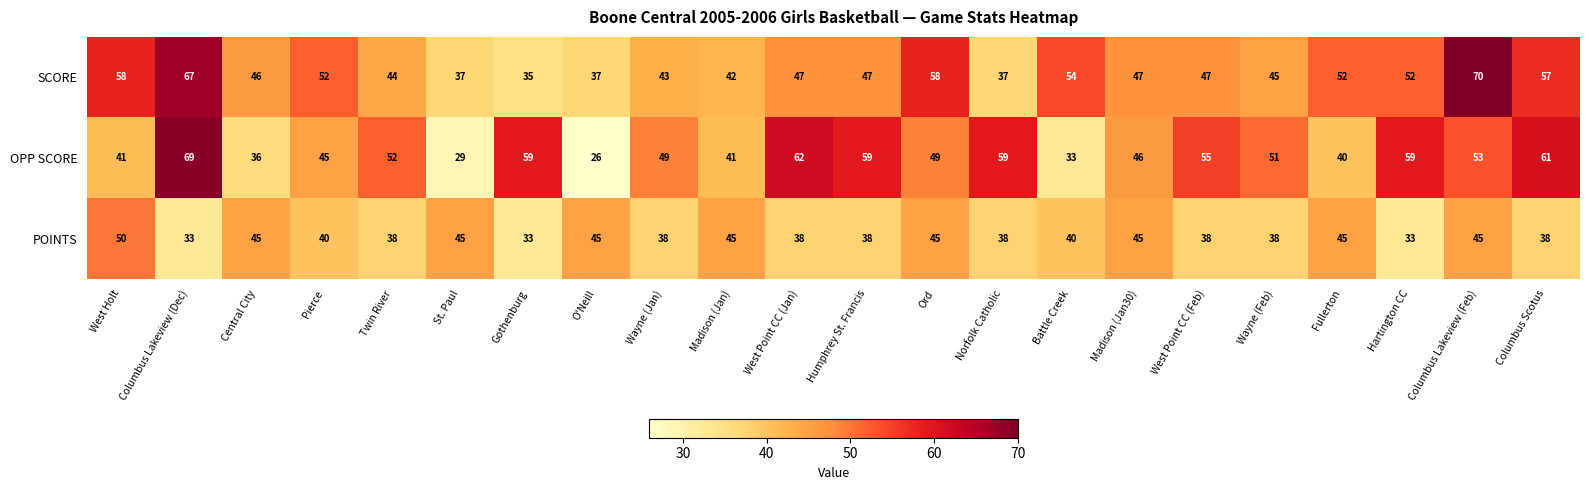

What is the average value of the SCORE series?

49